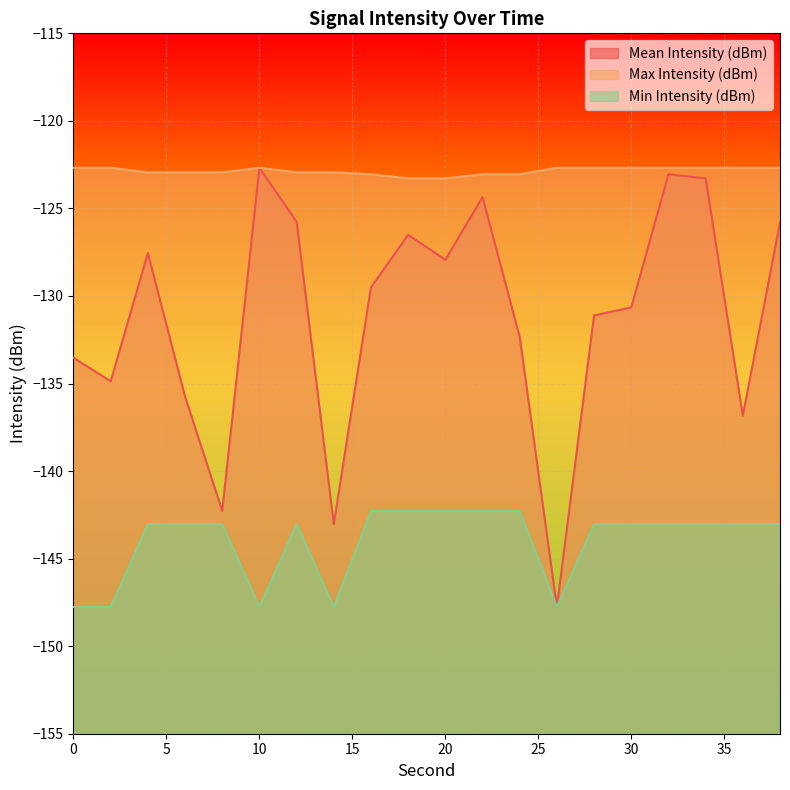

True or false: Mean Intensity (dBm) and Min Intensity (dBm) intersect in this chart.

False